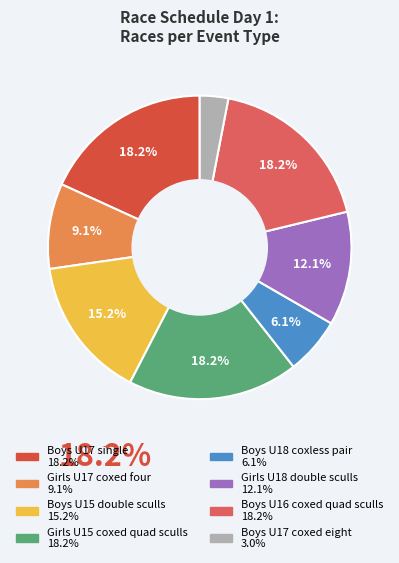

To the nearest percent, what percentage of the pie is Girls U17 coxed four?

9%